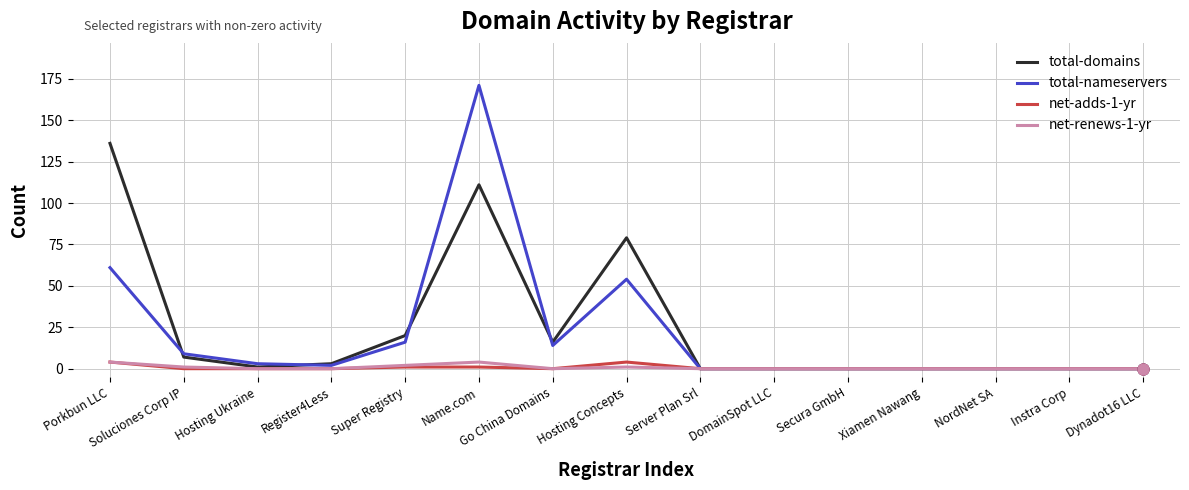

Is the value of total-domains at DomainSpot LLC greater than the value of total-nameservers at Hosting Concepts?

No